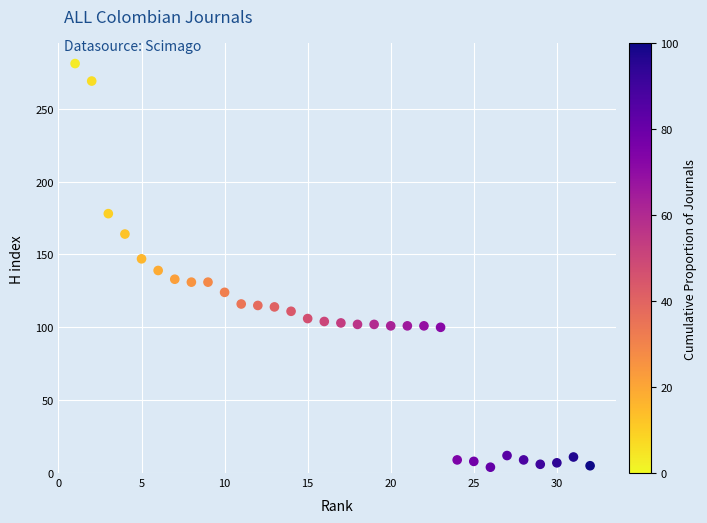

What is the range of Y values (max minus min)?

277